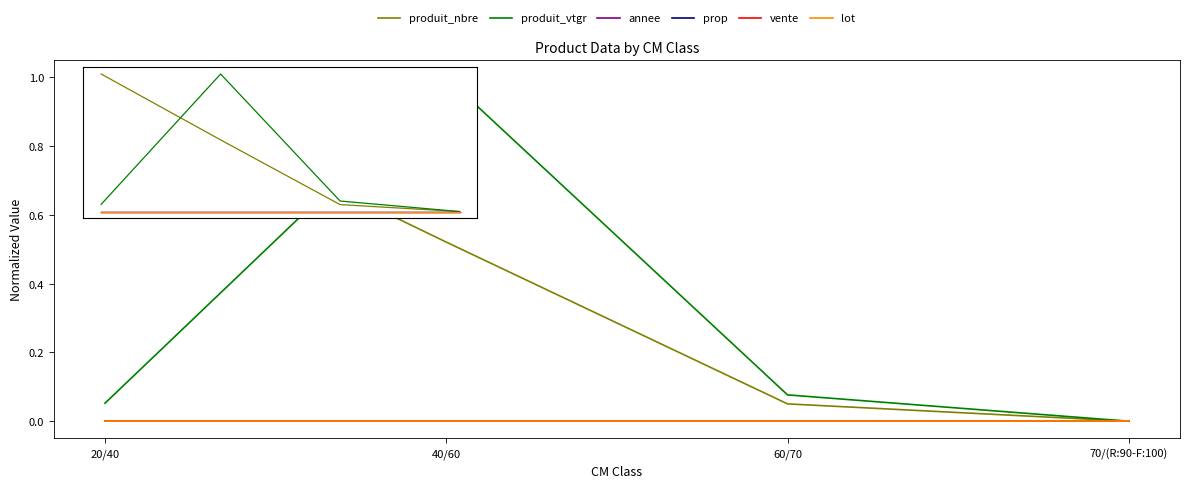

True or false: lot and annee intersect in this chart.

False